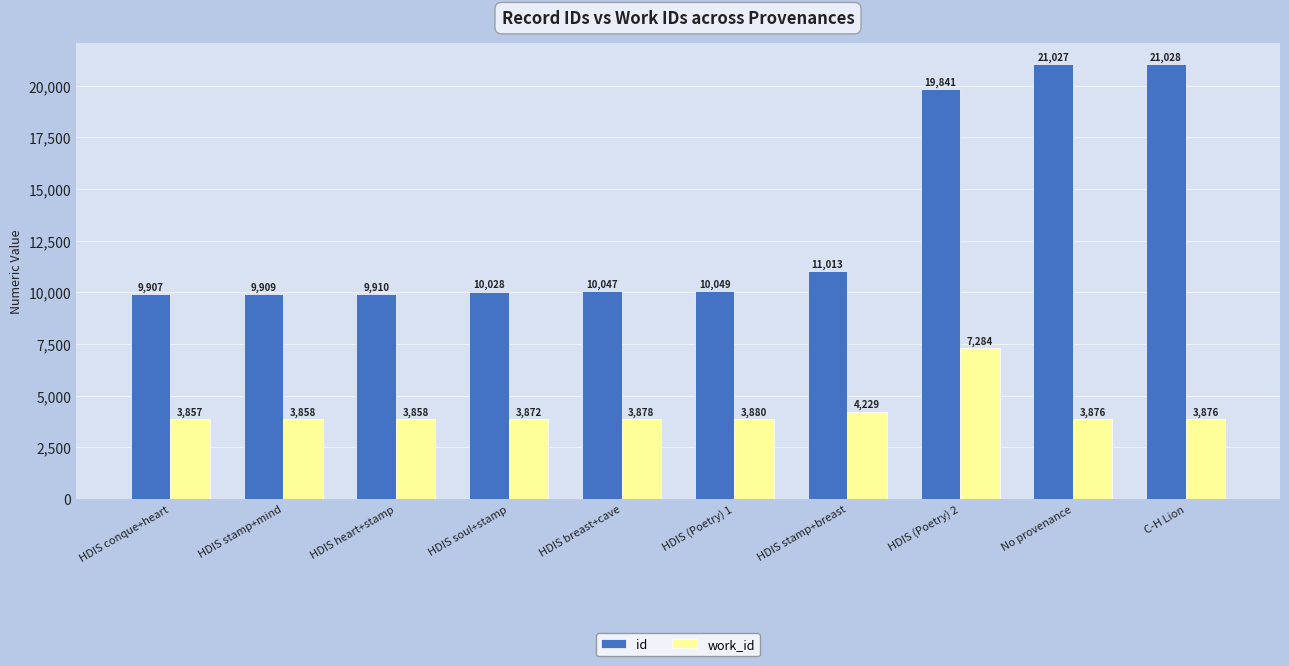

What is the spread (max minus min) of values at HDIS stamp+breast?

6784